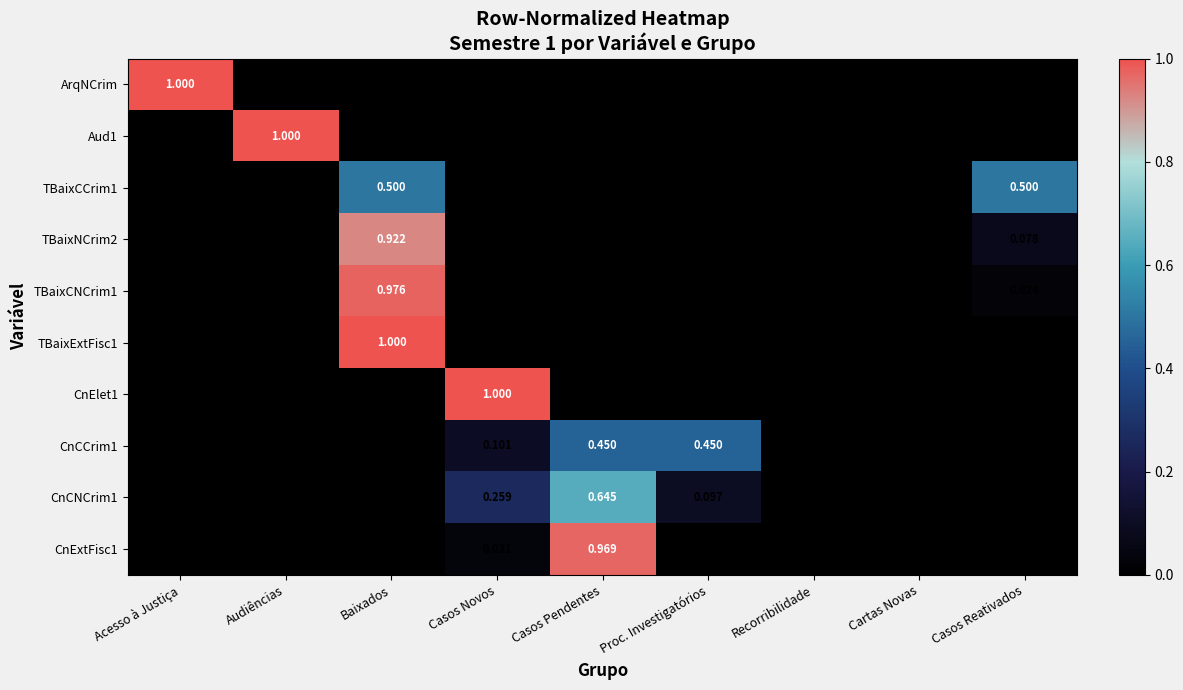

Which category has the highest value in the TBaixCNCrim1 series?

Baixados